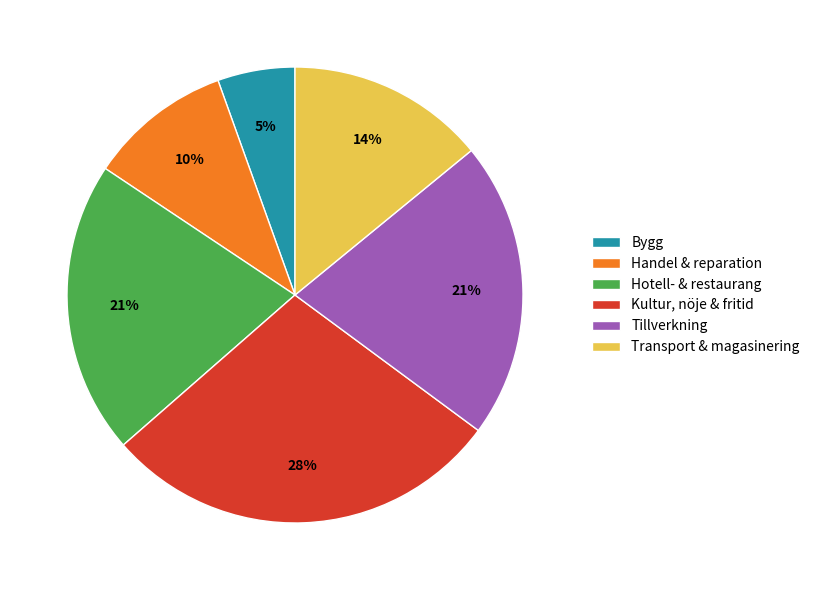

How many slices are in this pie chart?

6